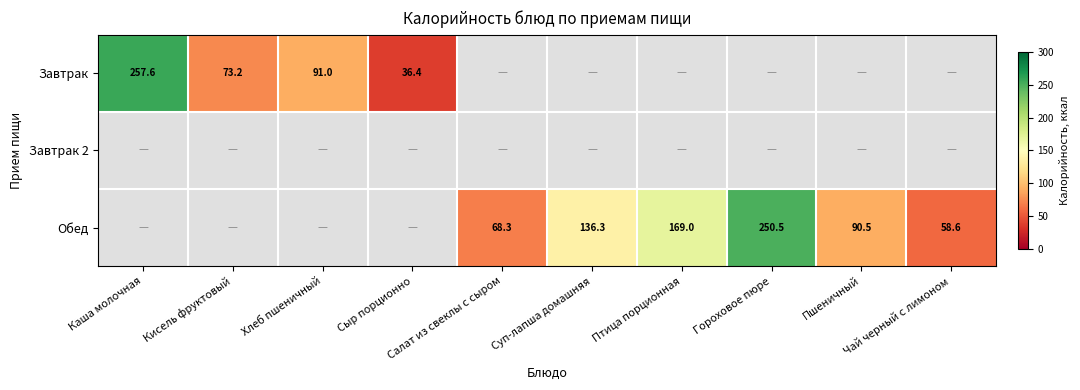

What is the difference between the maximum and minimum values in the Завтрак series?

221.2